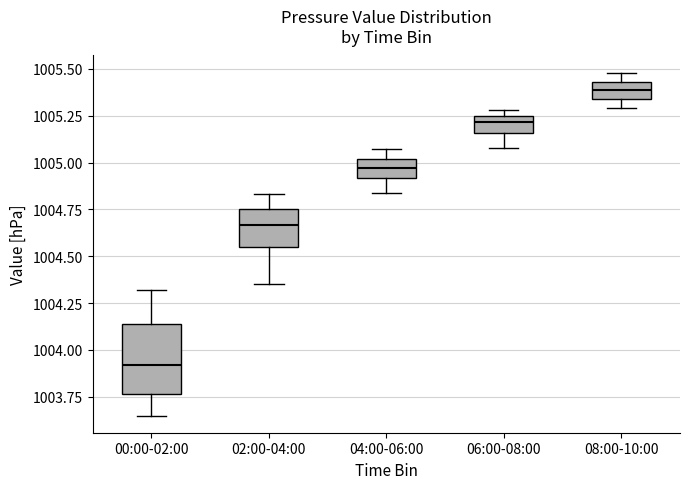

Reading left to right, read every box against the y-axis: the position of its median line, the range the box covers, and the ends of its whiskers. The values are not printed on the chart, so give them approximately, as read against the axis.

00:00-02:00: median 1003.90, box 1003.75 to 1004.15, whiskers 1003.65 to 1004.30
02:00-04:00: median 1004.65, box 1004.55 to 1004.75, whiskers 1004.35 to 1004.85
04:00-06:00: median 1004.95, box 1004.90 to 1005.00, whiskers 1004.85 to 1005.05
06:00-08:00: median 1005.20, box 1005.15 to 1005.25, whiskers 1005.10 to 1005.30
08:00-10:00: median 1005.40, box 1005.35 to 1005.45, whiskers 1005.30 to 1005.50